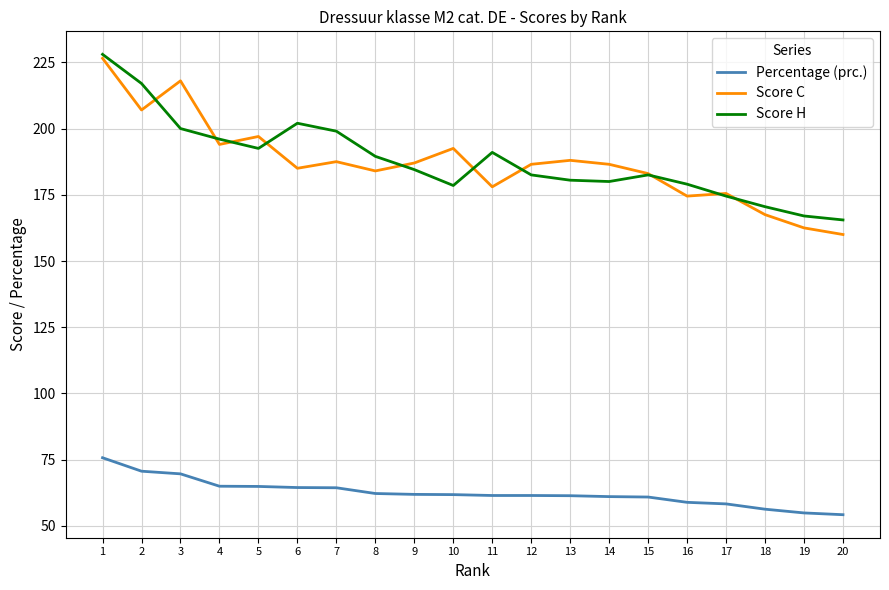

Which series has the widest spread of values?

Score C